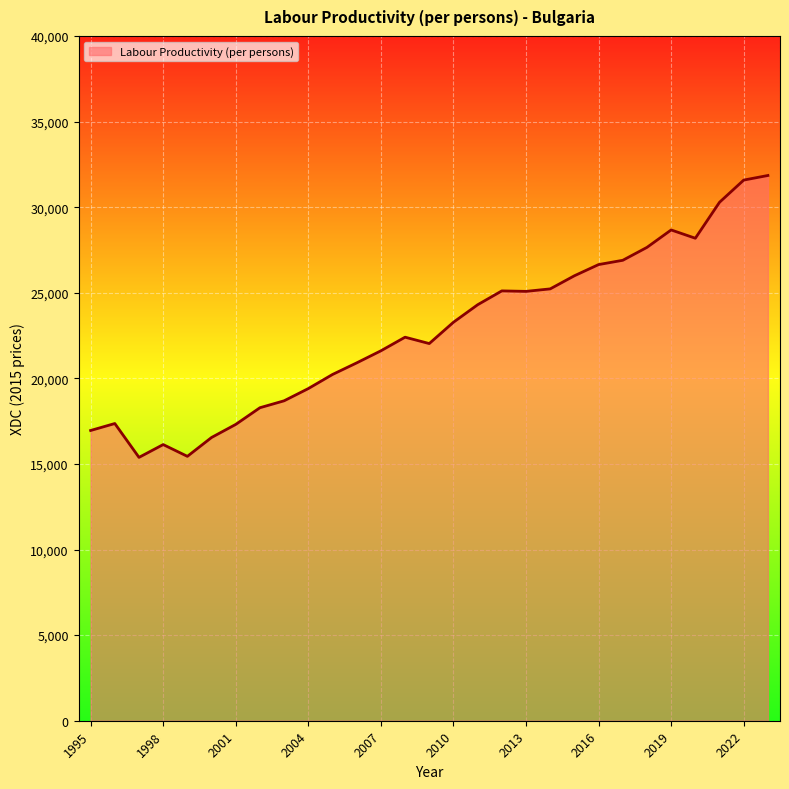

What is the maximum value shown in the chart?

31849.5